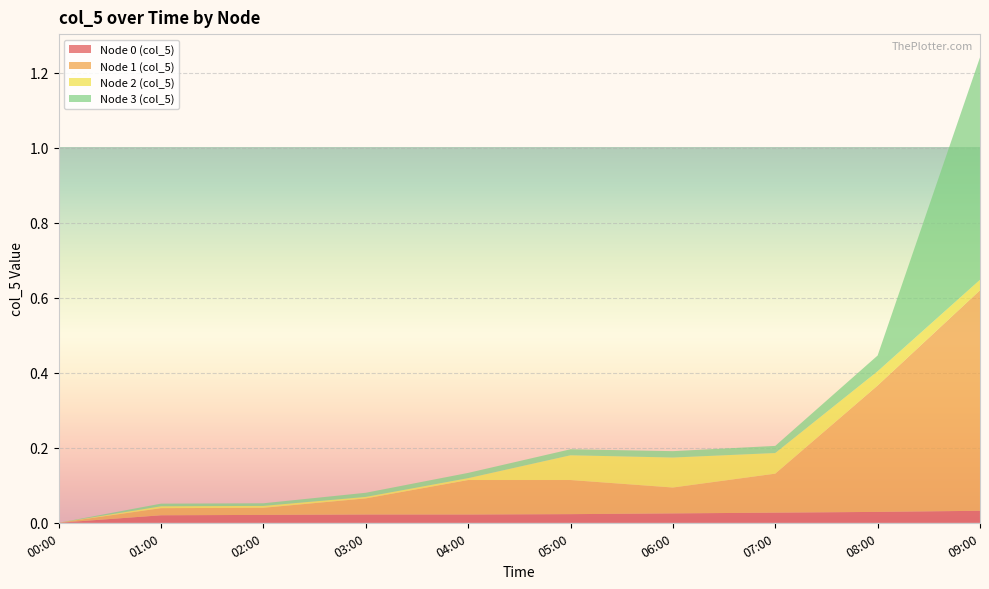

Reading left to right, extract all data points from this chart.

Node 0 (col_5): 00:00=0.0	01:00=0.0	02:00=0.0	03:00=0.0	04:00=0.0	05:00=0.0	06:00=0.0	07:00=0.0	08:00=0.0	09:00=0.0
Node 1 (col_5): 00:00=0.0	01:00=0.0	02:00=0.0	03:00=0.0	04:00=0.1	05:00=0.1	06:00=0.1	07:00=0.1	08:00=0.3	09:00=0.6
Node 2 (col_5): 00:00=0.0	01:00=0.0	02:00=0.0	03:00=0.0	04:00=0.0	05:00=0.1	06:00=0.1	07:00=0.1	08:00=0.0	09:00=0.0
Node 3 (col_5): 00:00=0.0	01:00=0.0	02:00=0.0	03:00=0.0	04:00=0.0	05:00=0.0	06:00=0.0	07:00=0.0	08:00=0.0	09:00=0.6